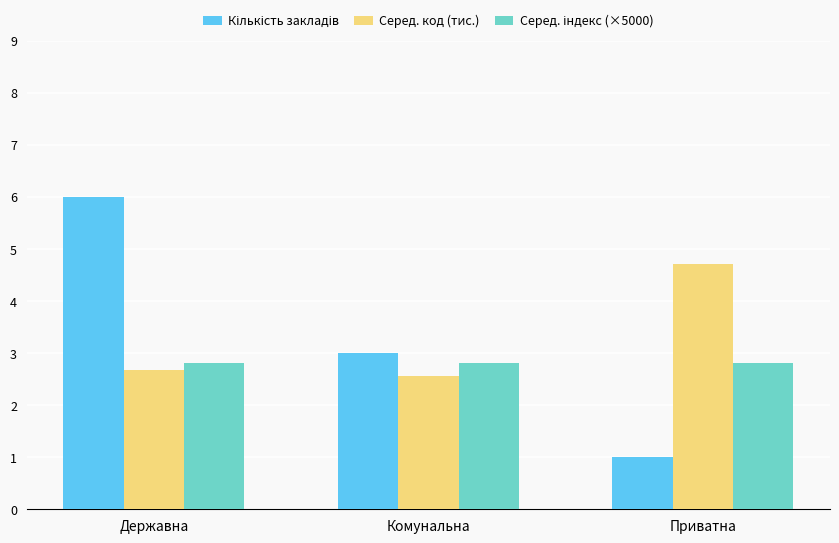

The Серед. код (тис.) series shows 2.7 at Державна. True or false?

True